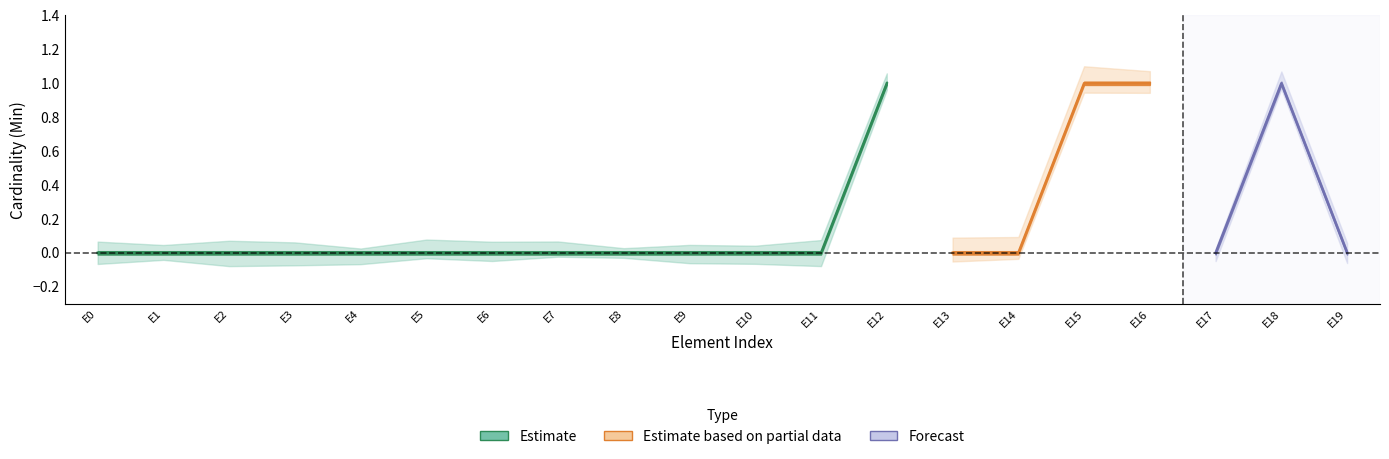

Reading left to right, extract all data points from this chart.

min_values: min_values=0	base_min_values=0	2=0	3=0	4=0	5=0	6=0	7=0	8=0	9=0	10=0	11=0	12=1	13=0	14=0	15=1	16=1	17=0	18=1	19=0
base_min_values: min_values=0	base_min_values=0	2=0	3=0	4=0	5=0	6=0	7=0	8=0	9=0	10=0	11=0	12=1	13=0	14=0	15=1	16=1	17=0	18=1	19=0